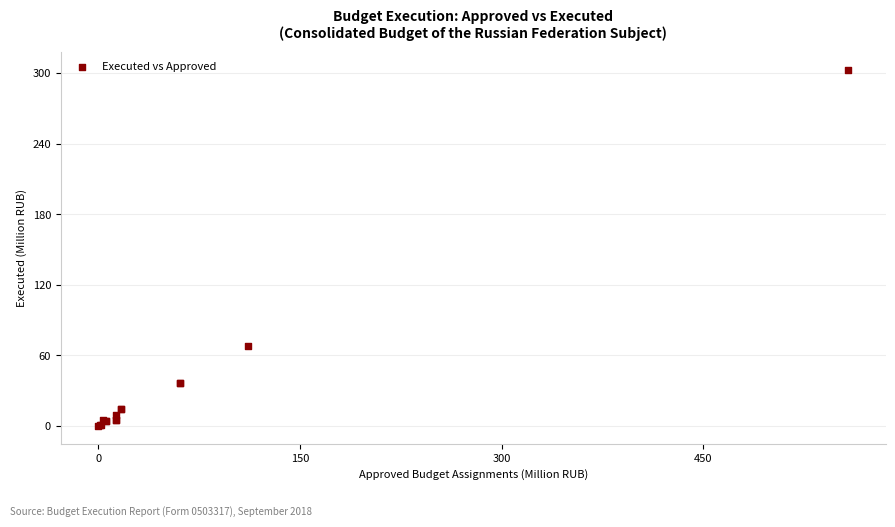

What Y value in the scatter plot is closest to 151?

68.2